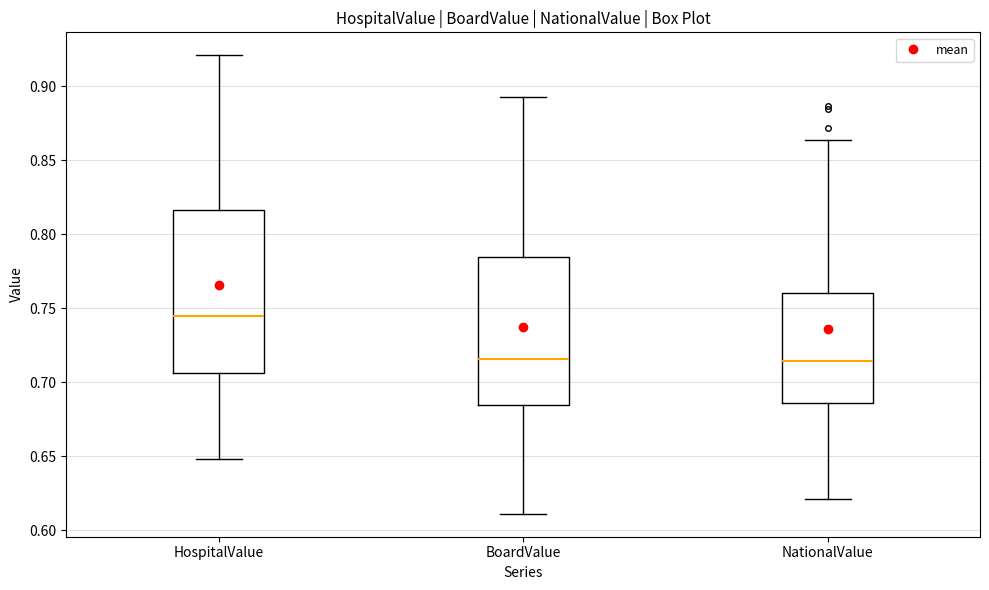

Comparing the boxes themselves (not the whiskers), which one is the tallest?

HospitalValue